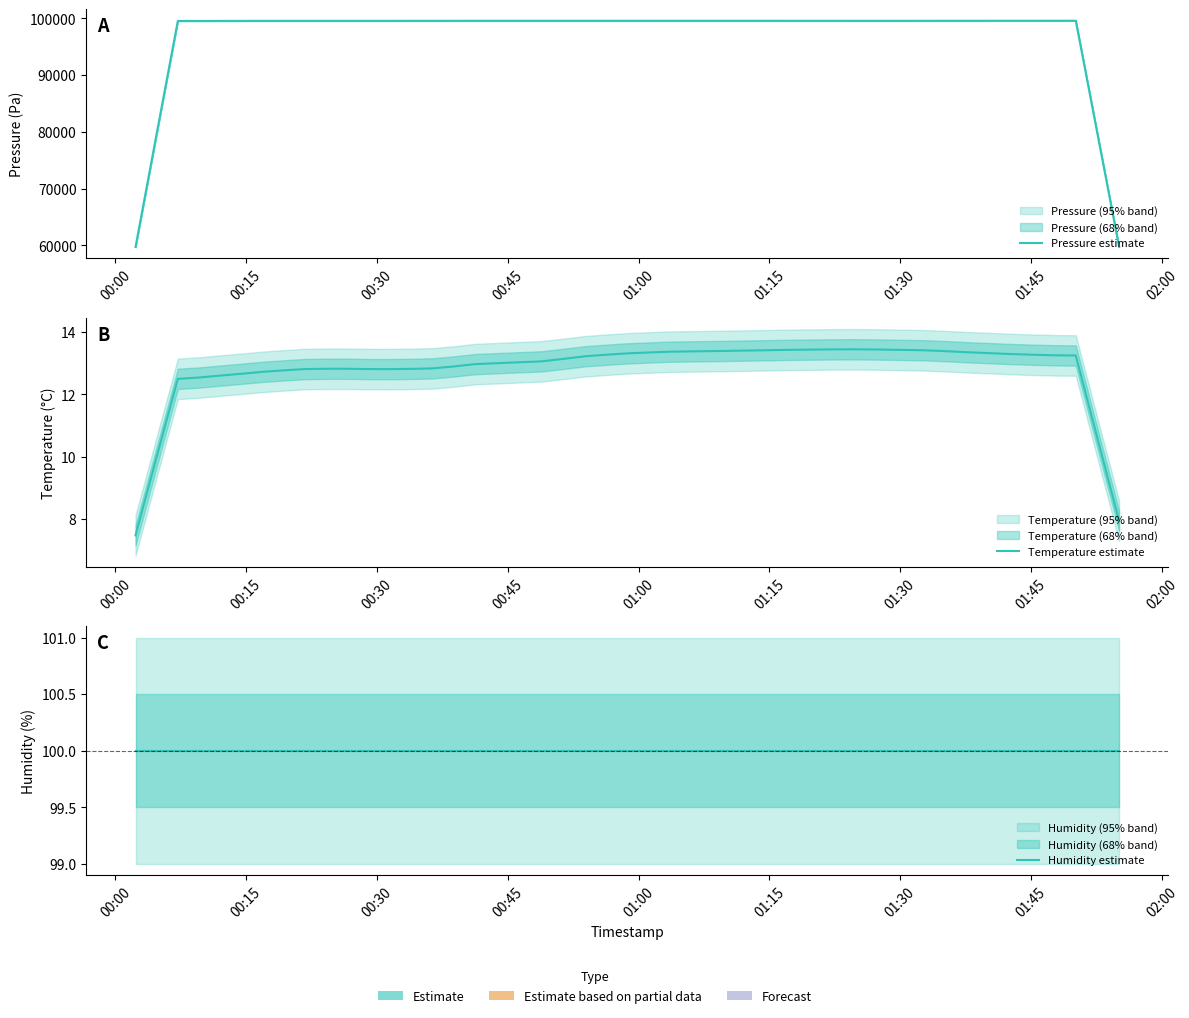

What is the maximum value for Temperature estimate?

13.5